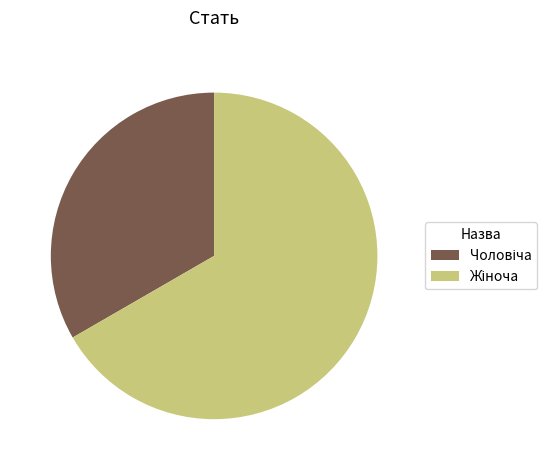

Is there any slice that represents more than half of the pie?

Yes